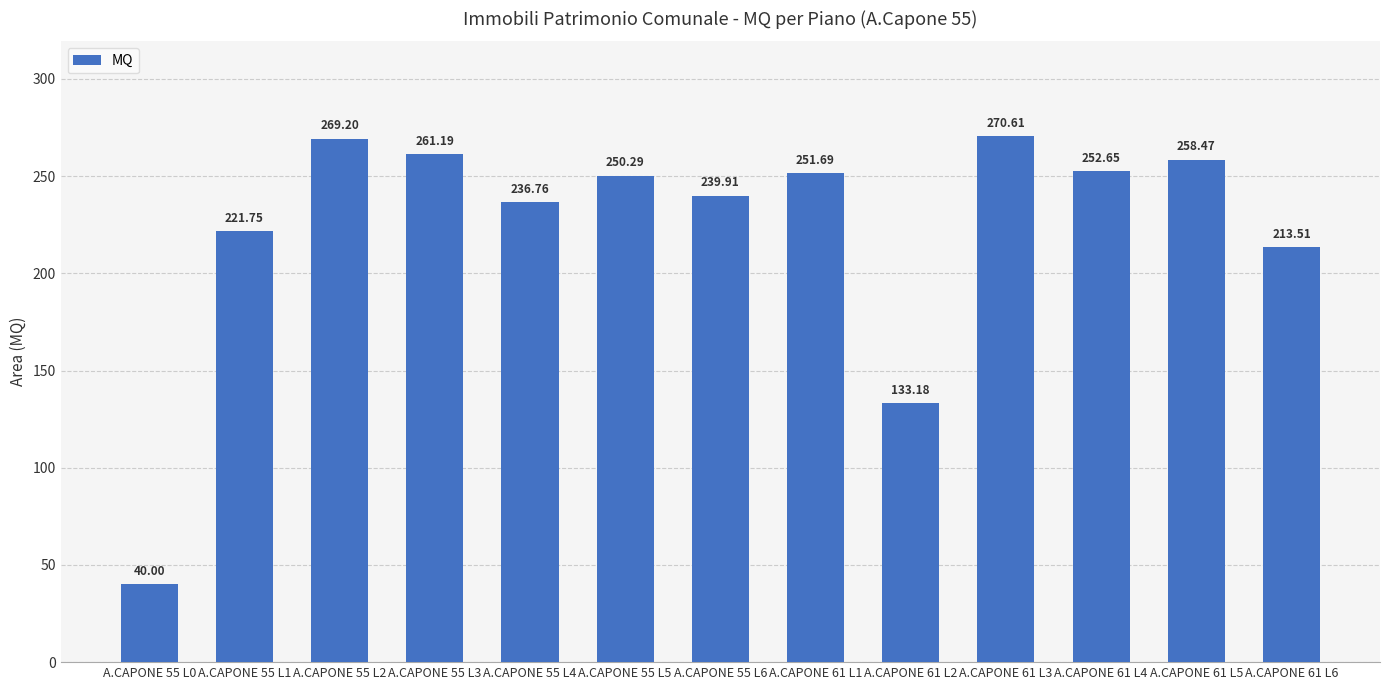

What is the sum of all values?

2899.2